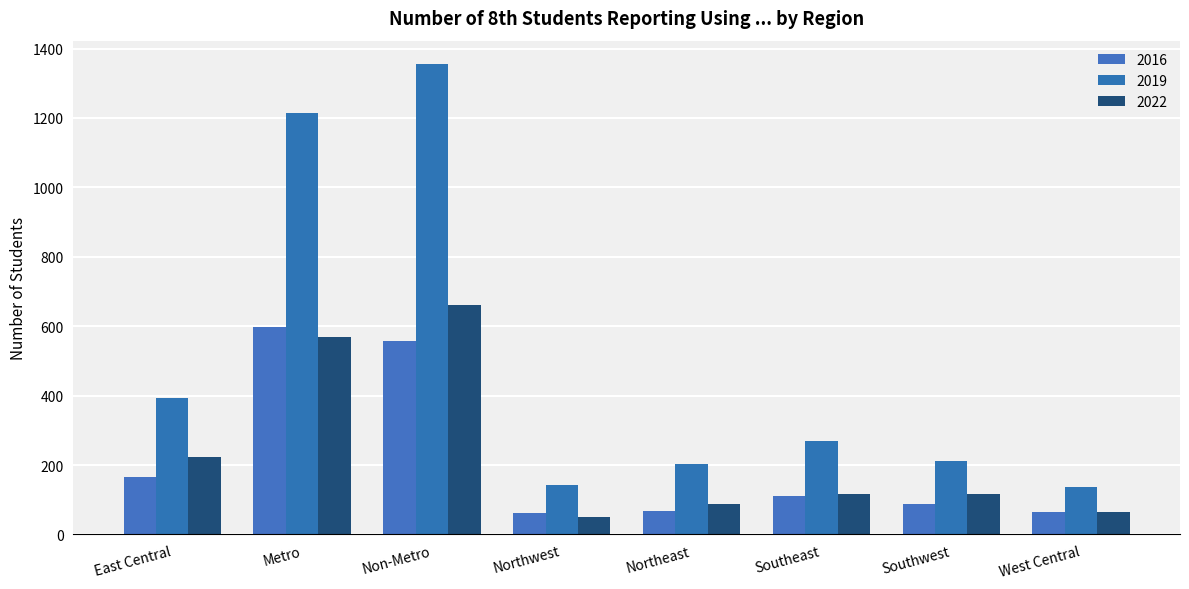

At how many categories does at least one series exceed 1084?

2